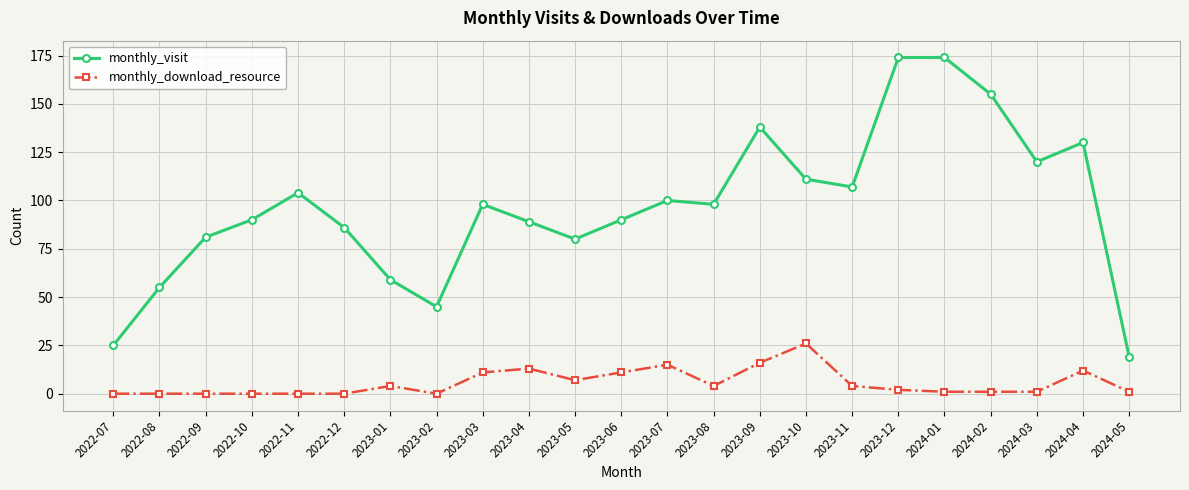

True or false: monthly_download_resource has more than 1 points higher than both neighbors.

True